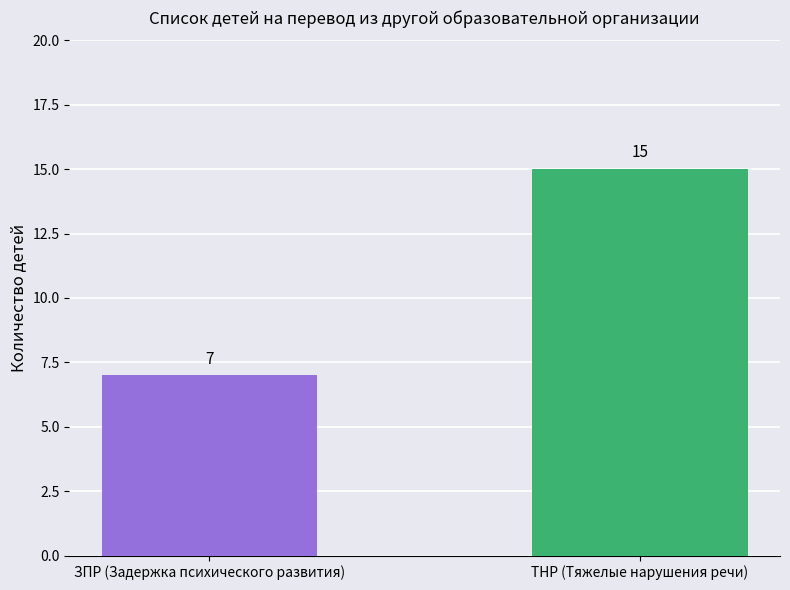

What is the average value?

11